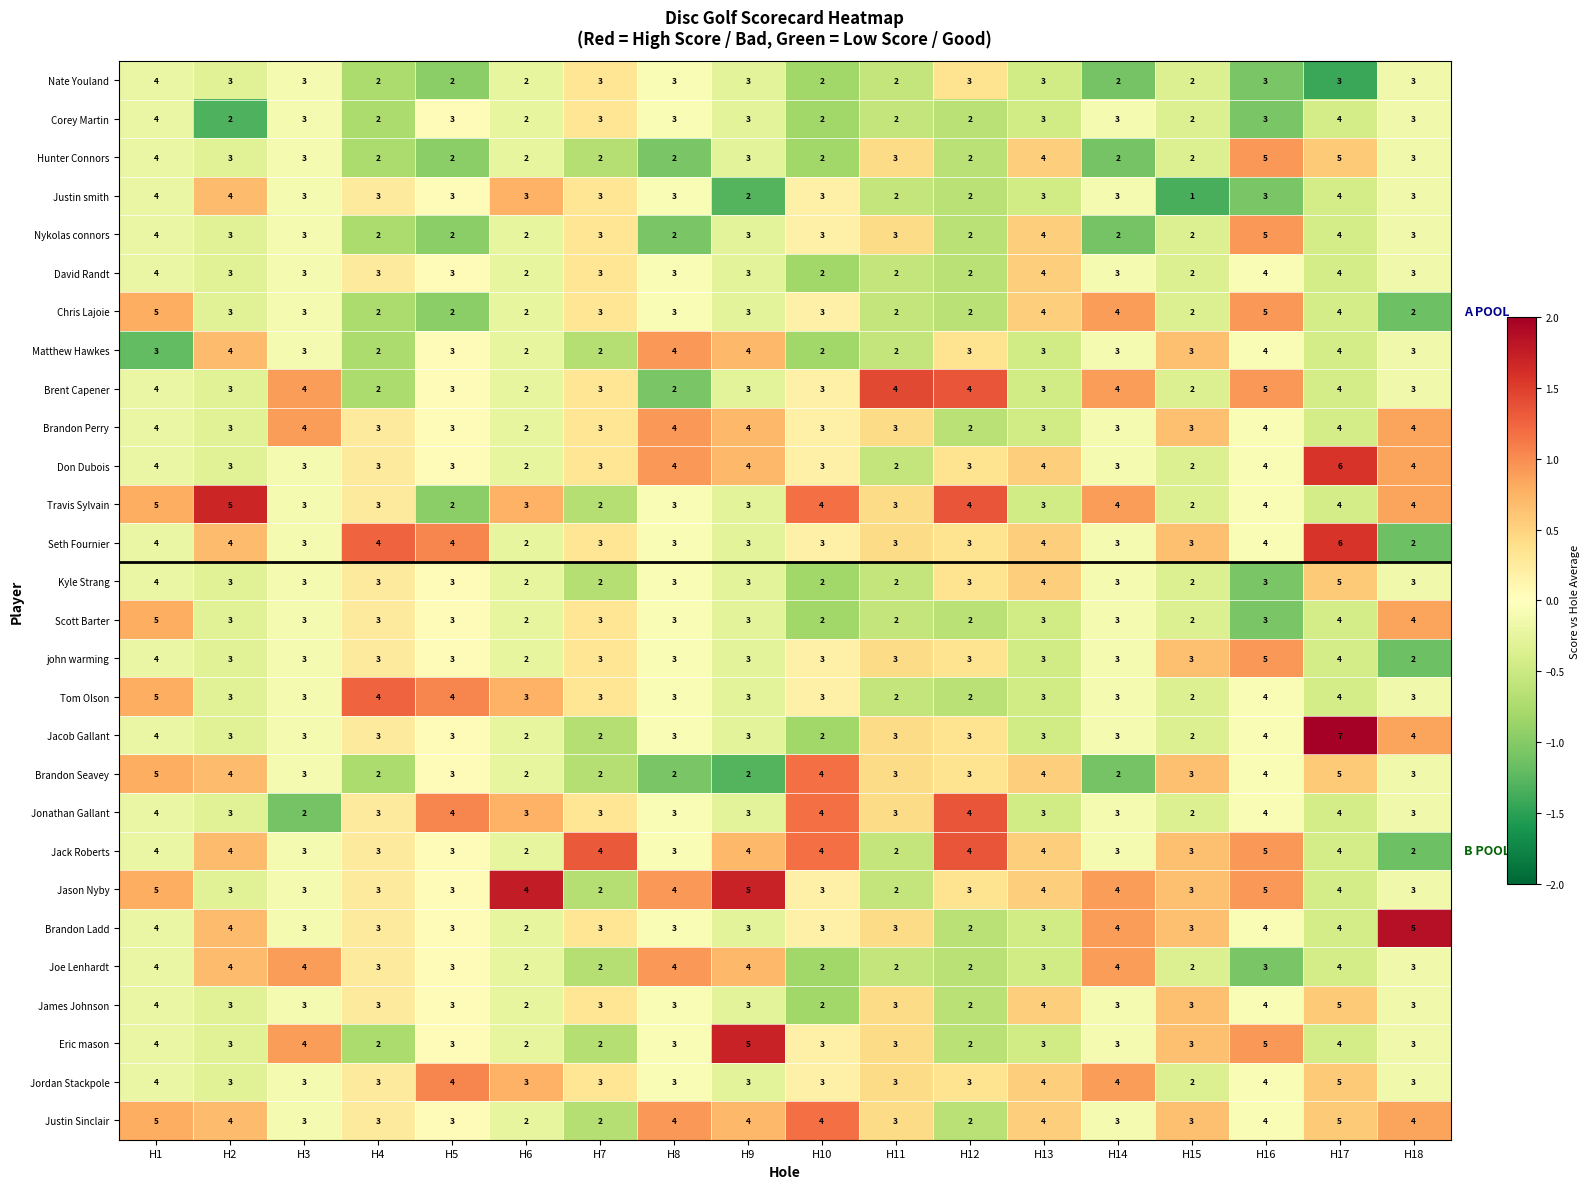

How many values in the Matthew Hawkes series are below 3?

5